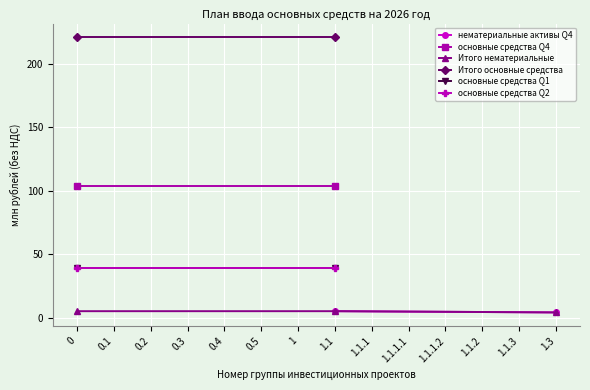

What is the average value of the основные средства Q1 series?

5.6